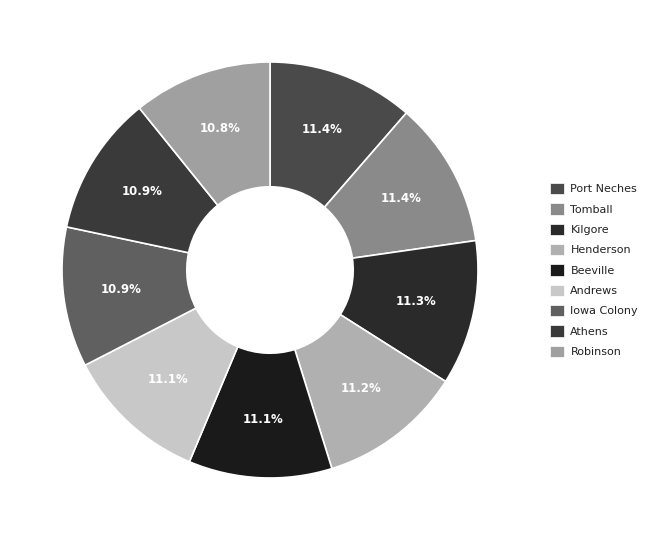

To the nearest percent, what percentage of the pie is Iowa Colony?

11%